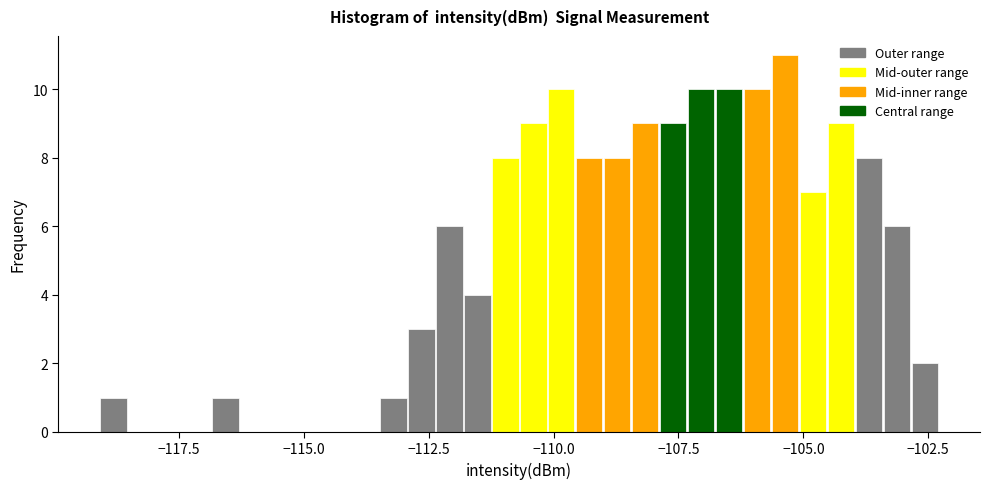

Around what value on the x-axis is the tallest bar? Give the approximate position of its centre, as read against the axis.

-105.5